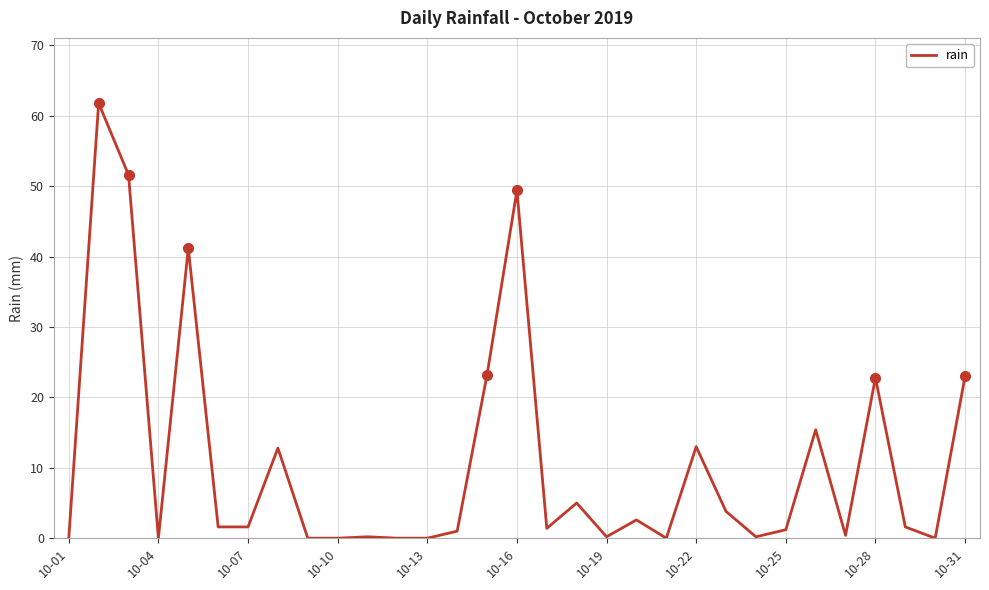

Does the chart have visible grid lines?

Yes